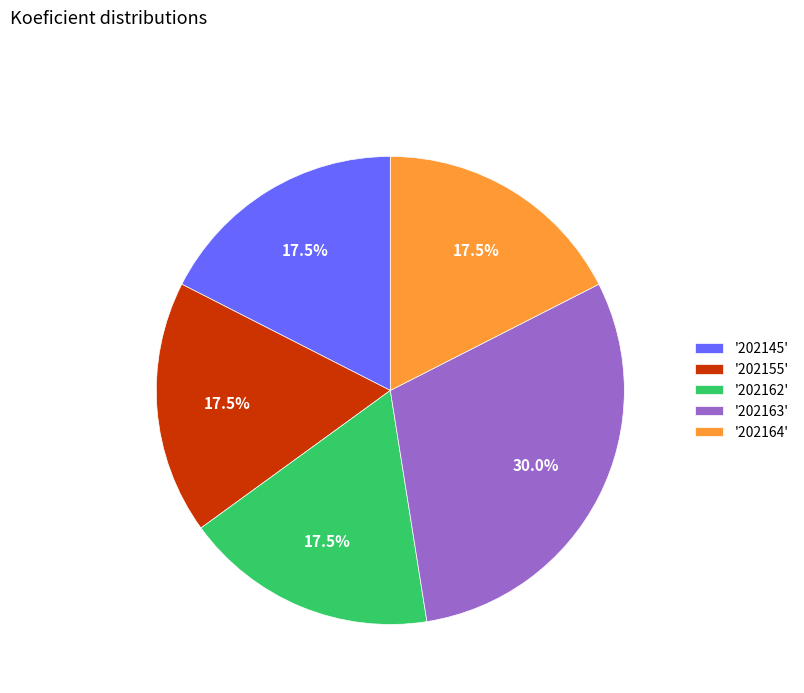

What percentage do '202162' and '202145' together represent?

35.0%